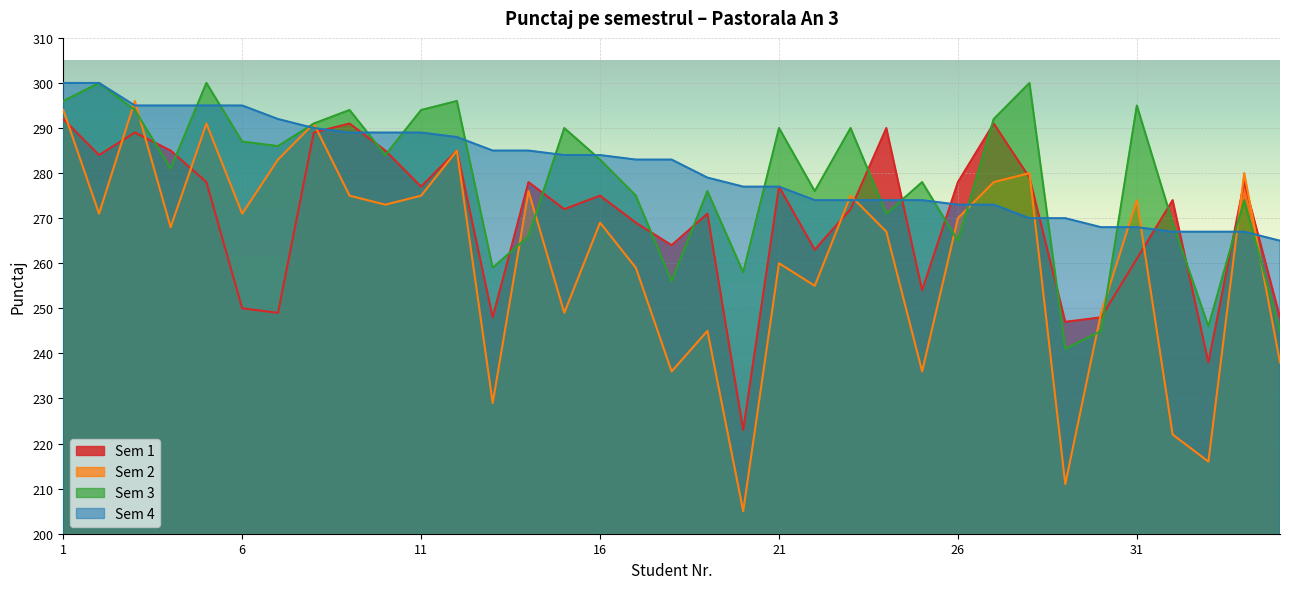

The Sem 1 series shows 271 at 19. True or false?

True